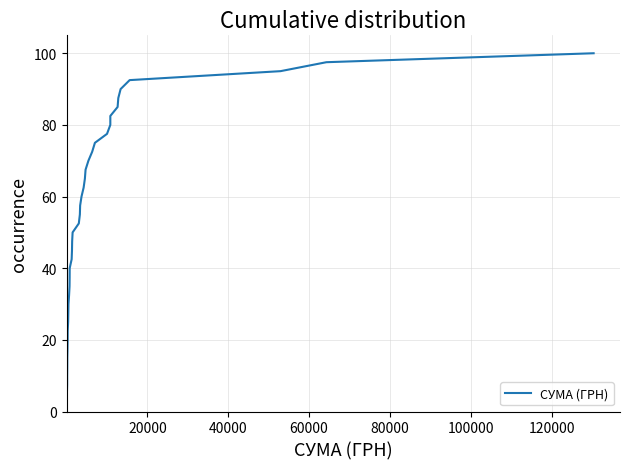

What is the minimum value shown in the chart?

2.5